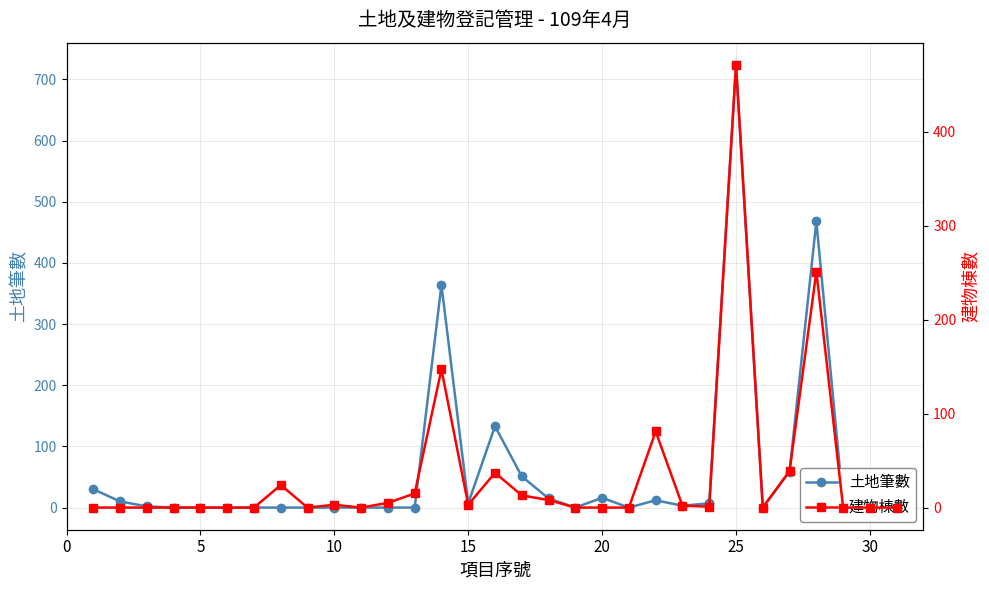

What are all the series names shown in the legend?

土地筆數, 建物棟數